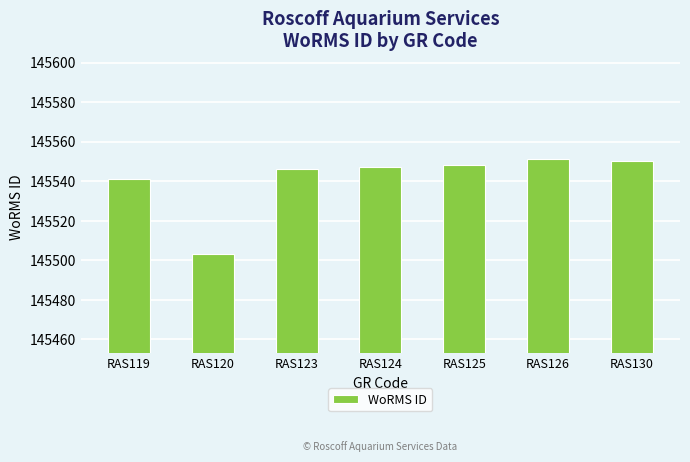

Where is the data nearest to the value 145527?

RAS119